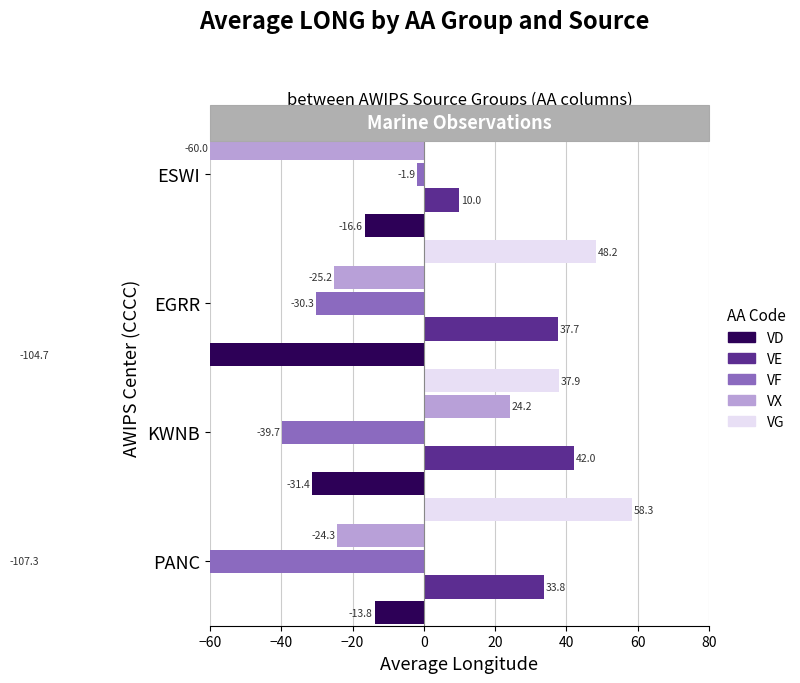

Count the number of categories in the chart.

4